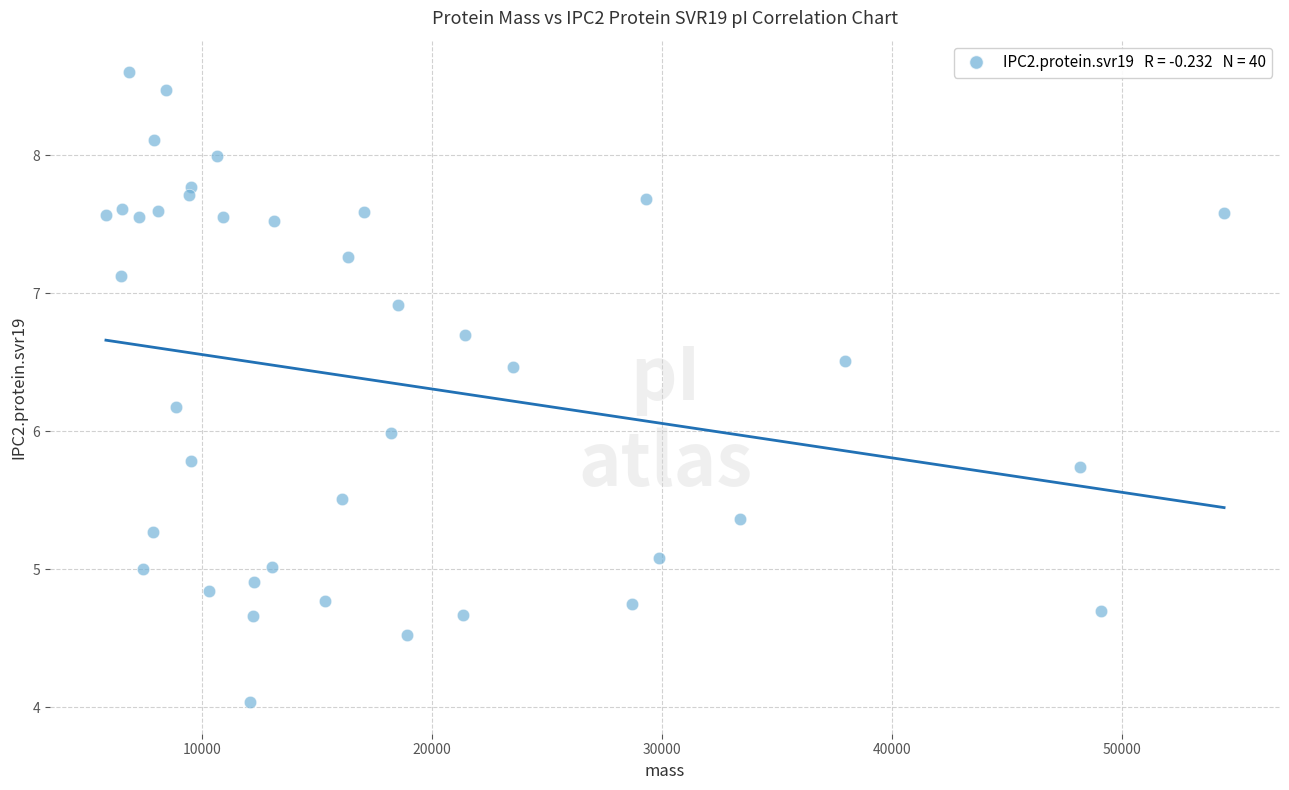

What is the range of Y values (max minus min)?

4.6